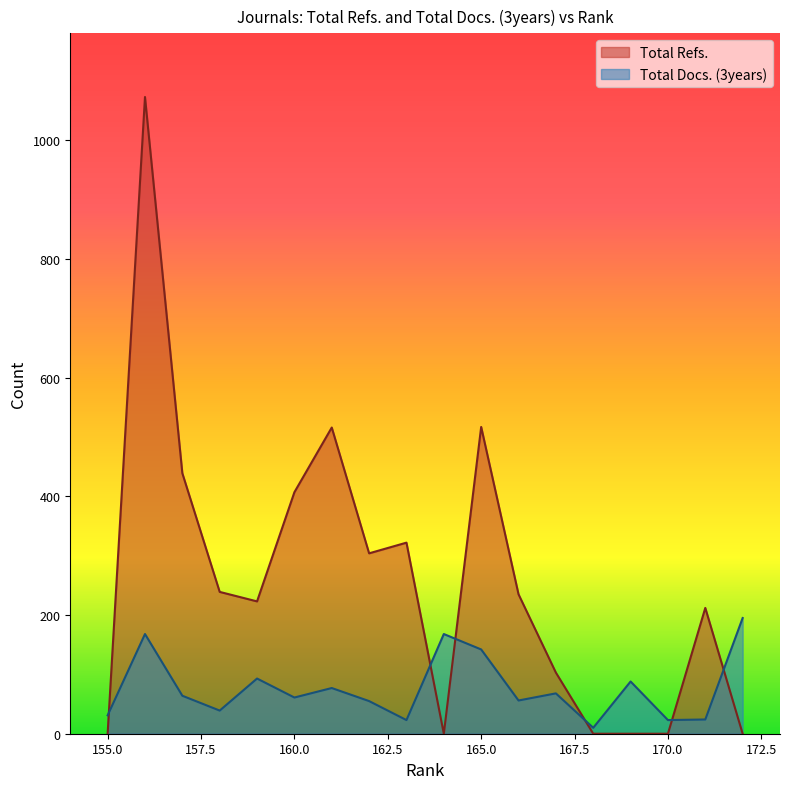

Is it true that Total Refs. equals 150 at 165?

False